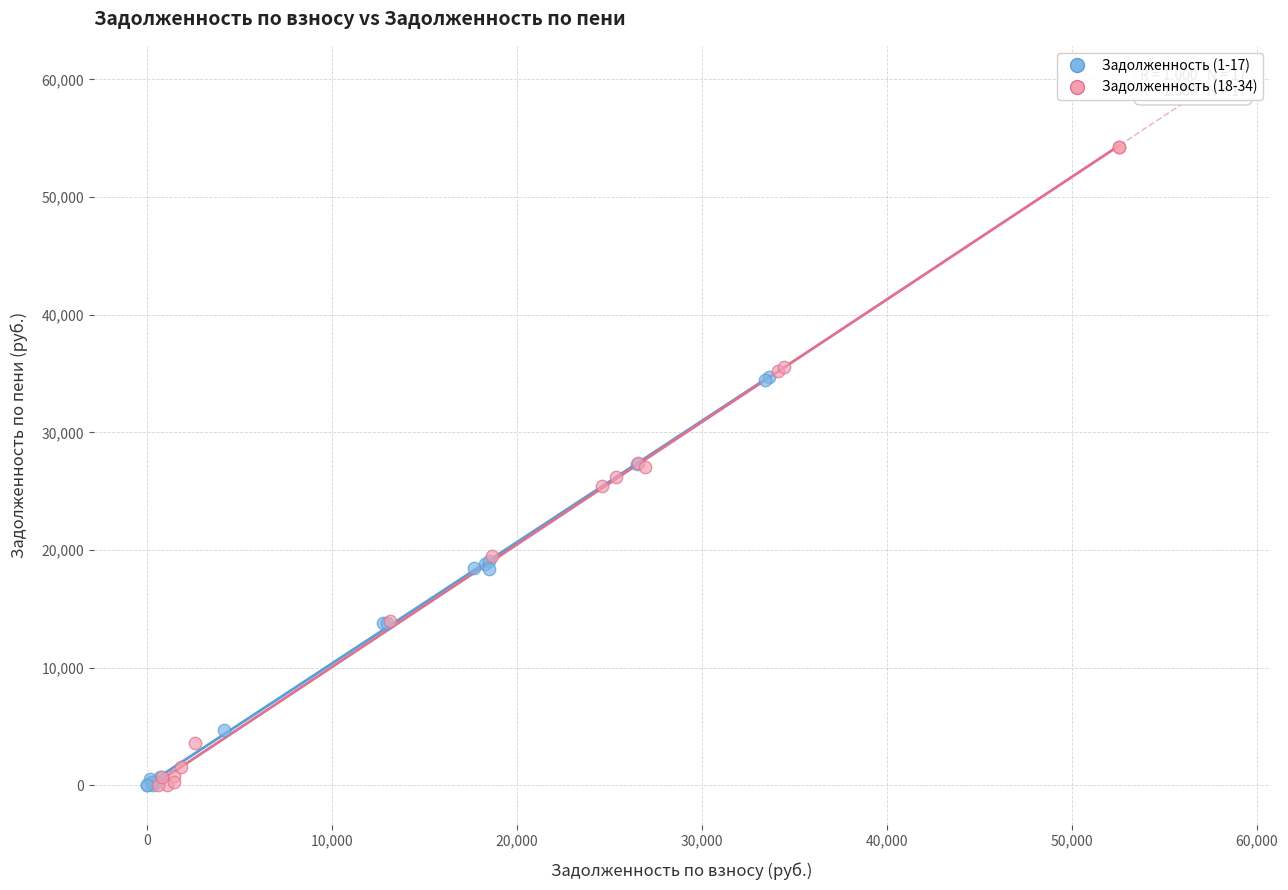

Which series has the widest spread of Y values?

Задолженность (18-34)